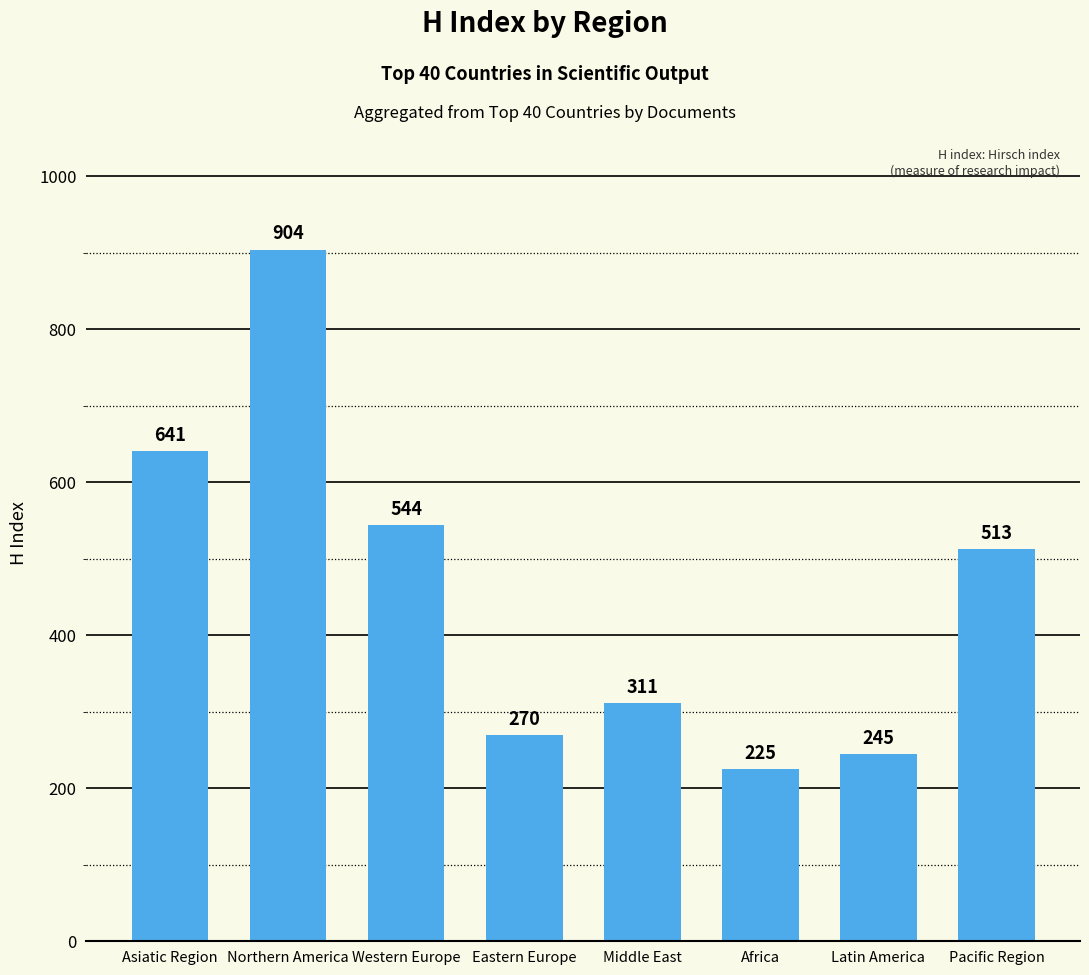

The value at Middle East is 311. True or false?

True